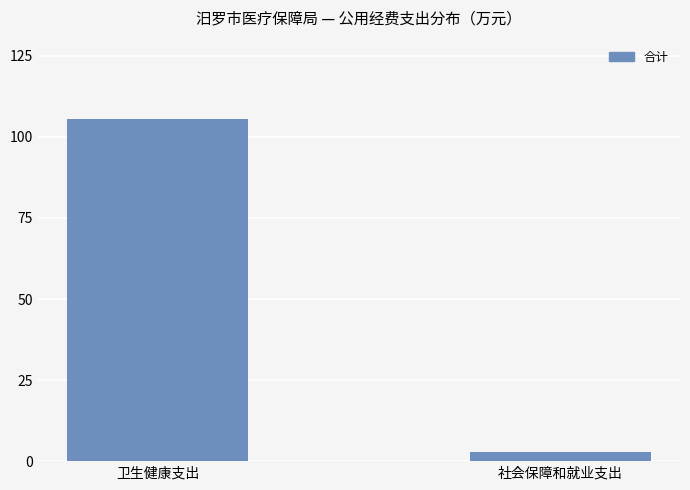

Does the chart contain stacked bars?

No